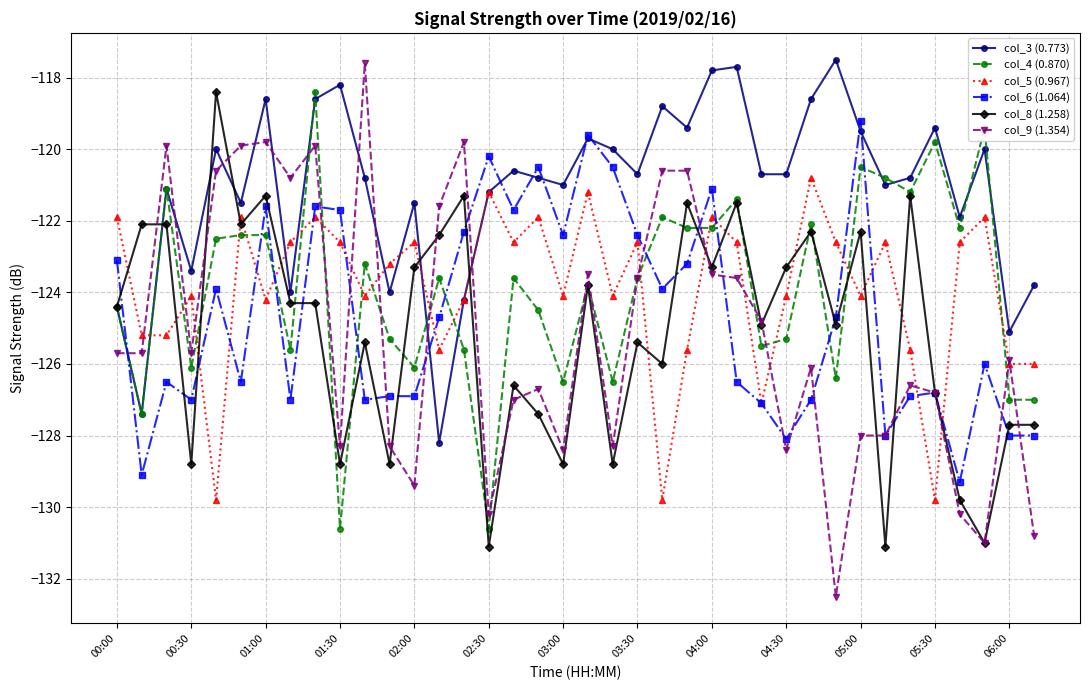

What is the value of the col_3 (0.773) point at the 35th from the left?

-121.9